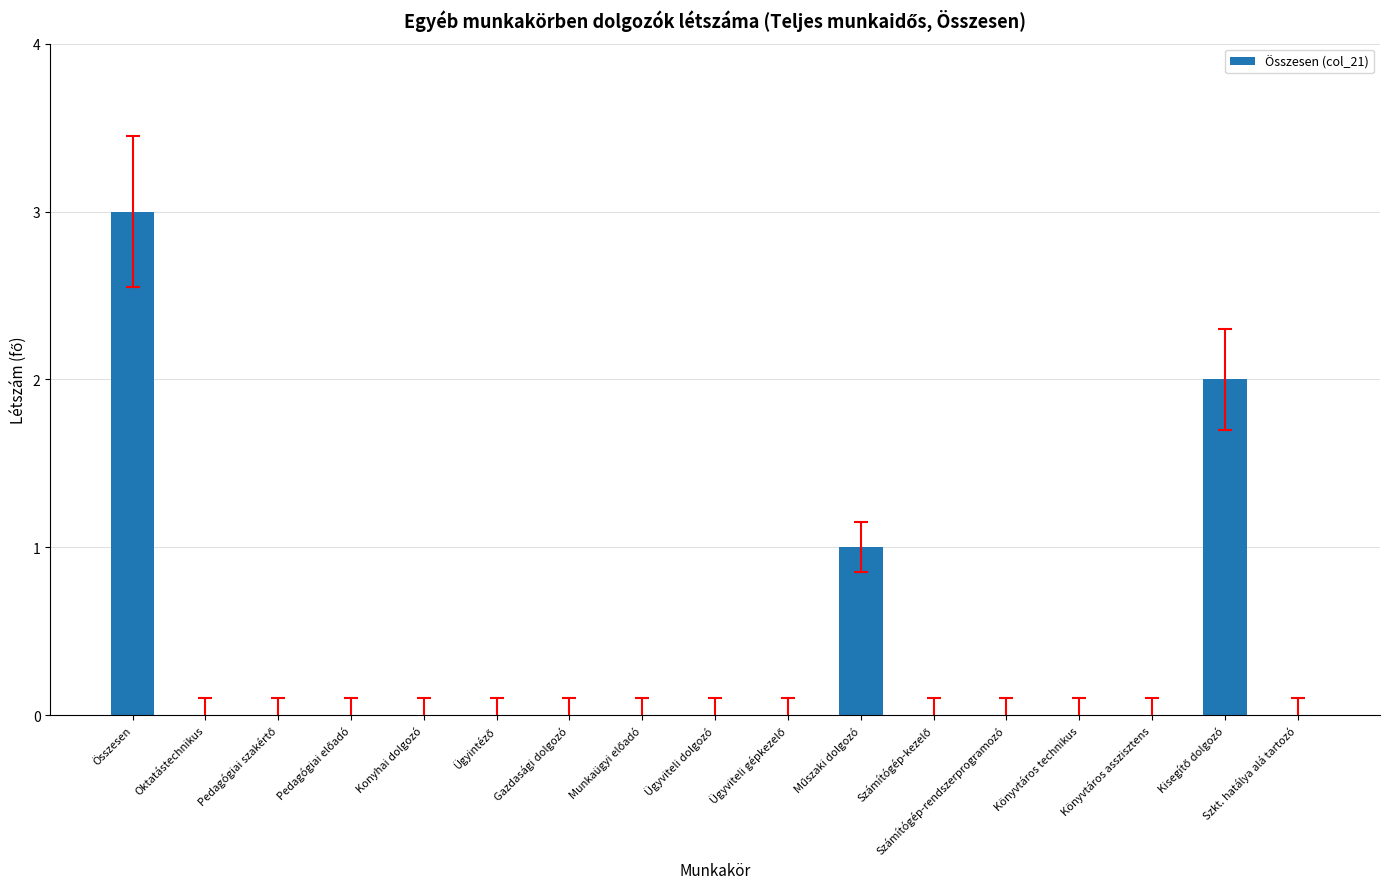

Are the bars horizontal?

No